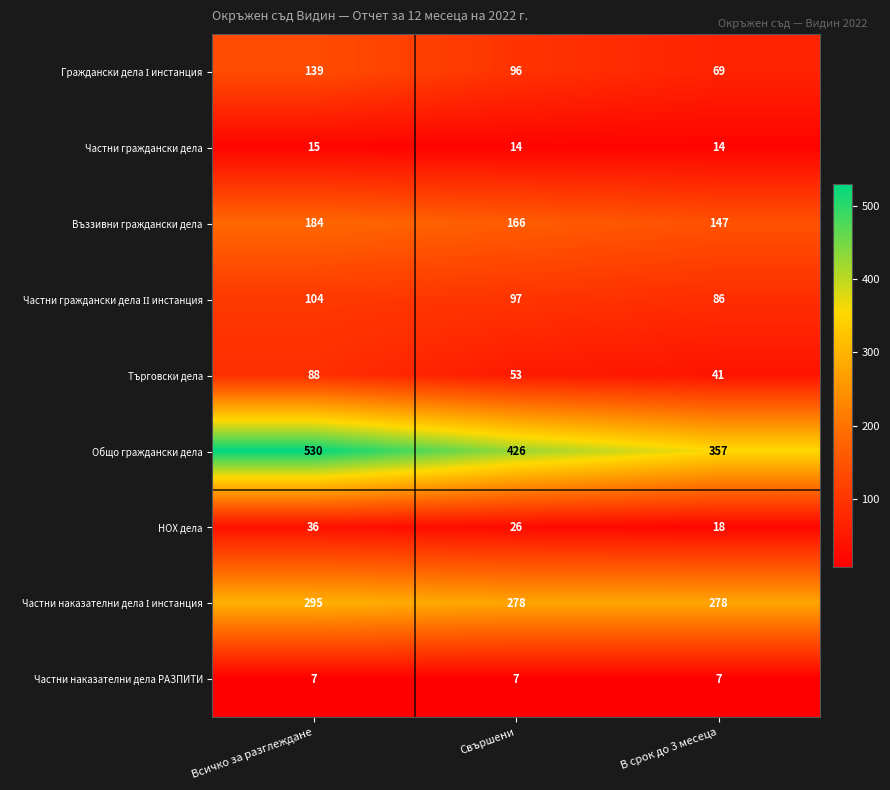

Which category has the lowest value in the Общо граждански дела series?

В срок до 3 месеца